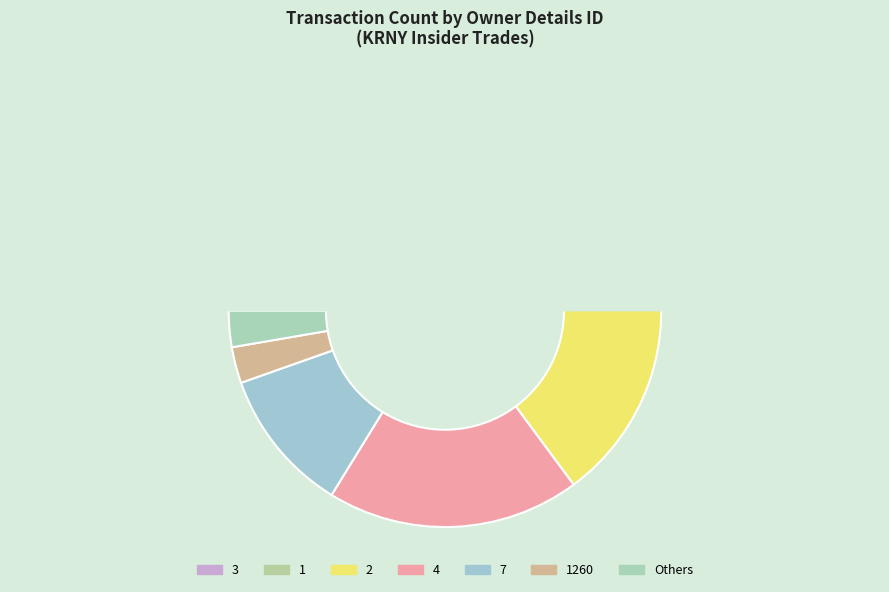

Is there any slice that represents more than half of the pie?

No